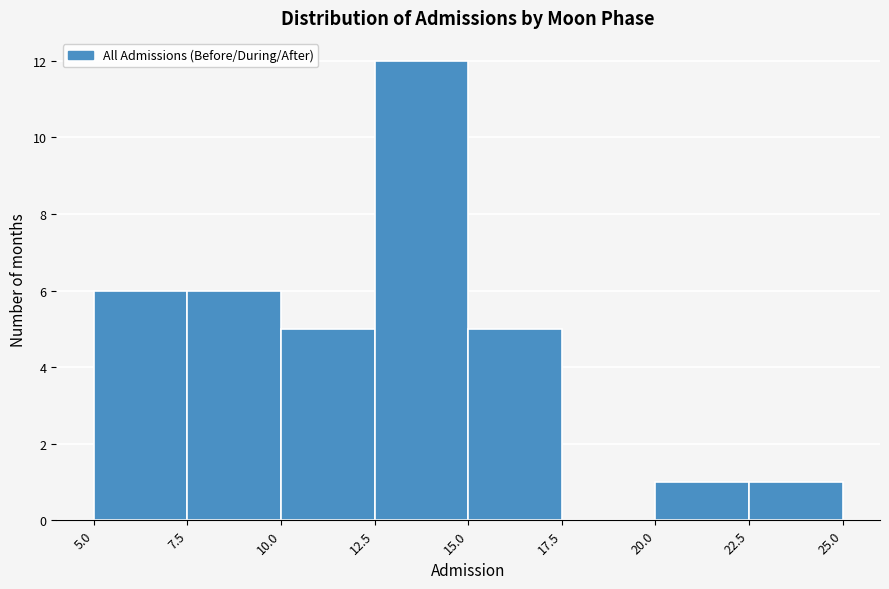

What is the height of the bar covering 15.0 to 17.5 on the x-axis? The values are not printed on the chart, so give them approximately, as read against the axis.

5